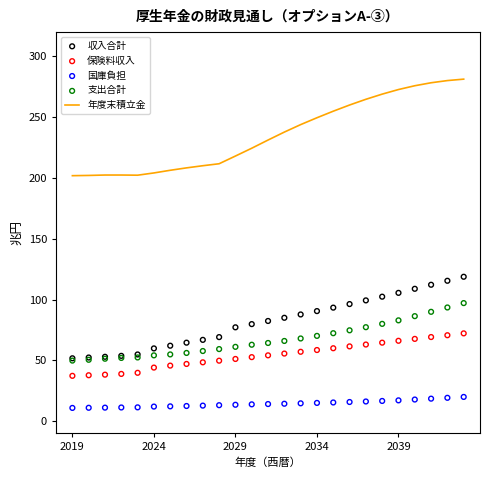

At how many categories does at least one series exceed 132?

25